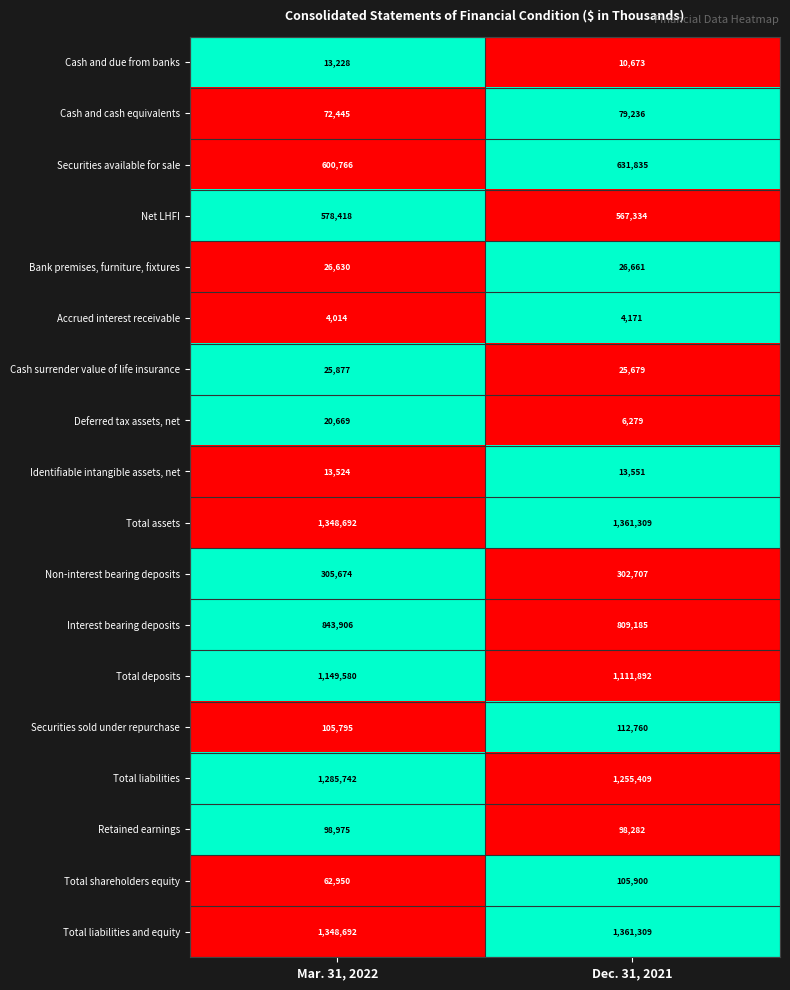

What is the difference between the highest and lowest values at Mar. 31, 2022?

1344678